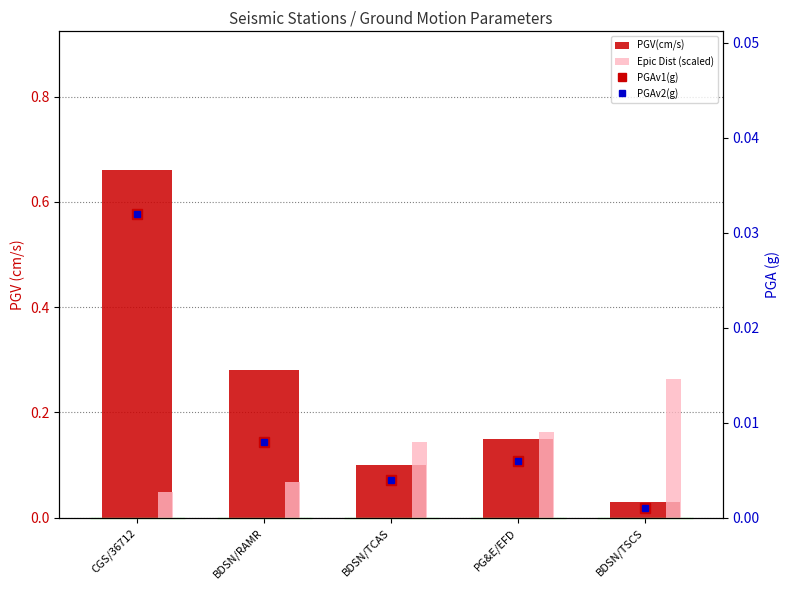

Reading left to right, extract all data points from this chart.

PGV(cm/s): 0.7	0.3	0.1	0.1	0.0
Epic Dist (scaled): 0.0	0.1	0.1	0.2	0.3
PGAv1(g): 0.0	0.0	0.0	0.0	0.0
PGAv2(g): 0.0	0.0	0.0	0.0	0.0